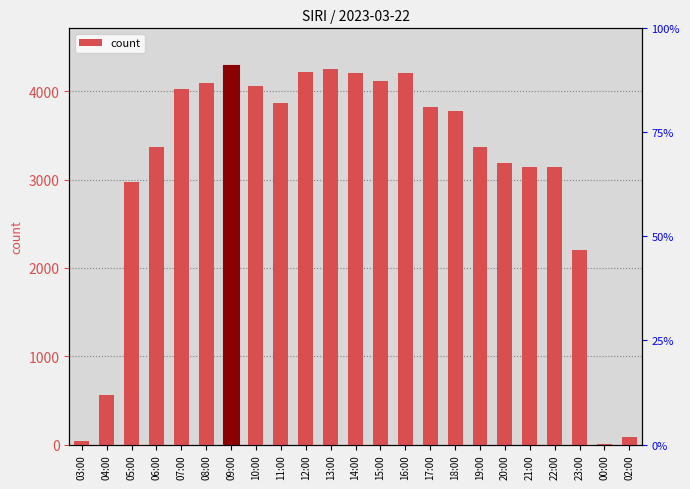

Is it true that the value at 08:00 is 7121?

False